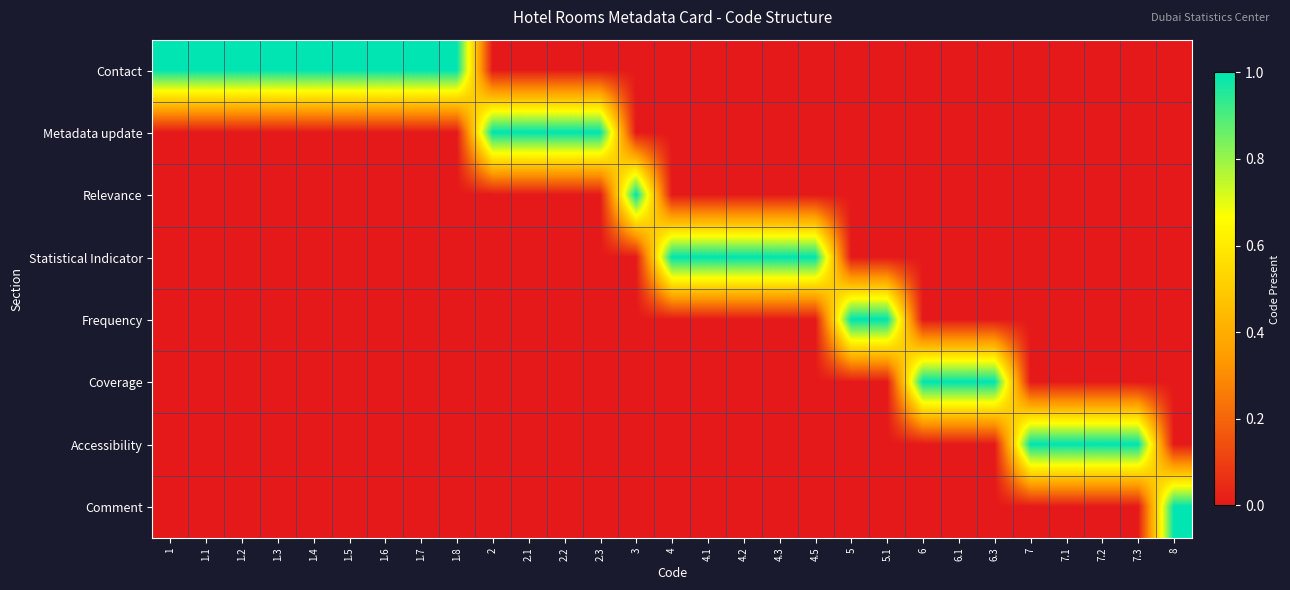

What is the total value across all series at 7?

1